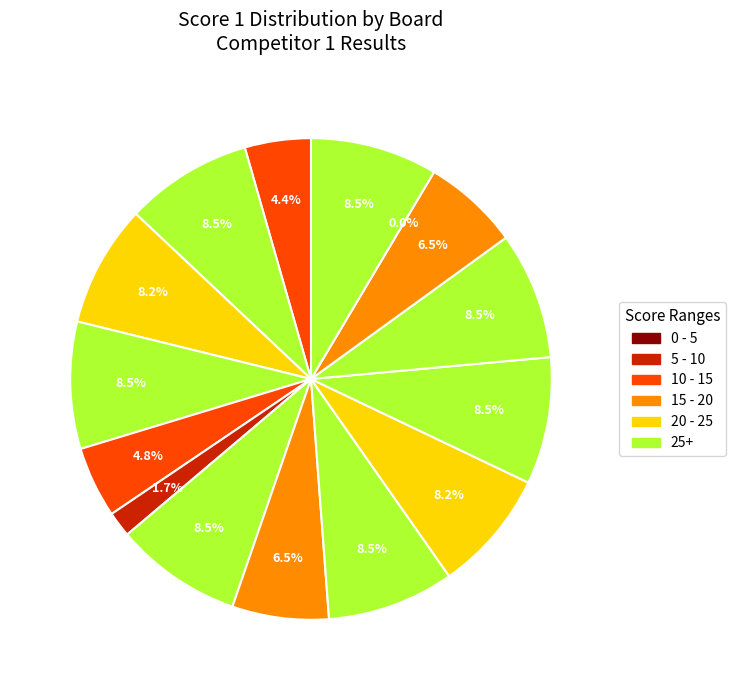

What is the change in value from Board 3 to Board 7?

+1